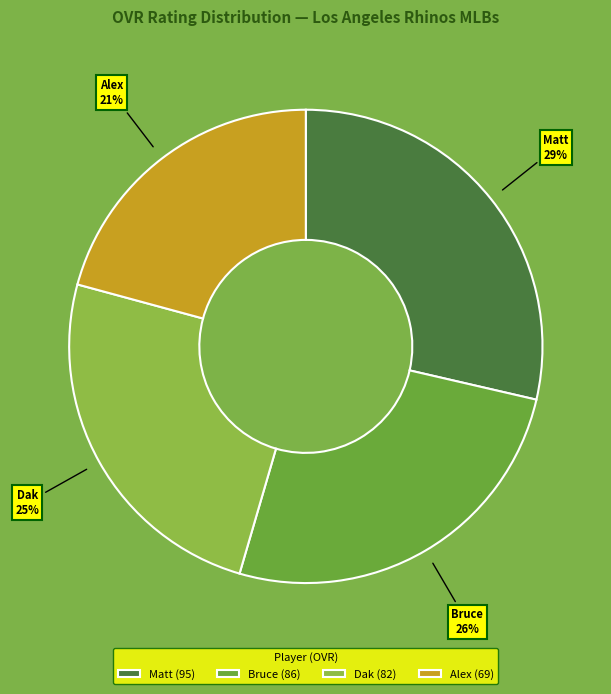

What percentage is the Matt slice, to the nearest percent?

29%